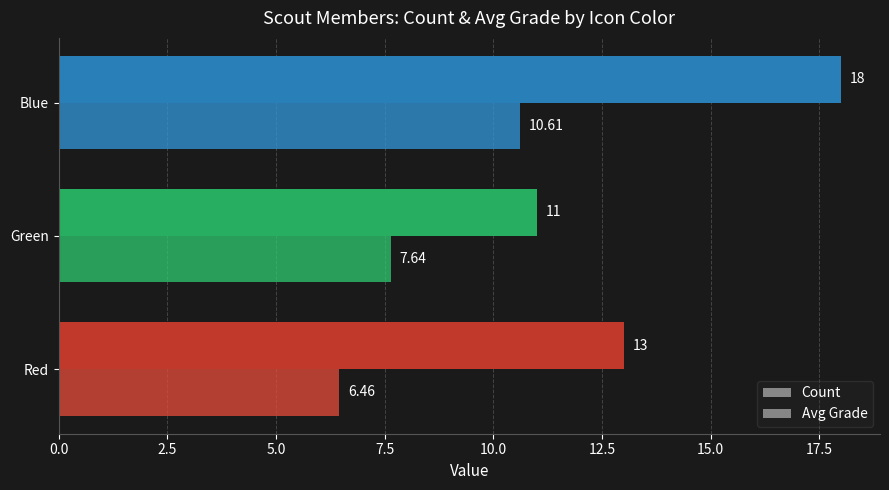

At which category is the sum across all series the highest?

Blue